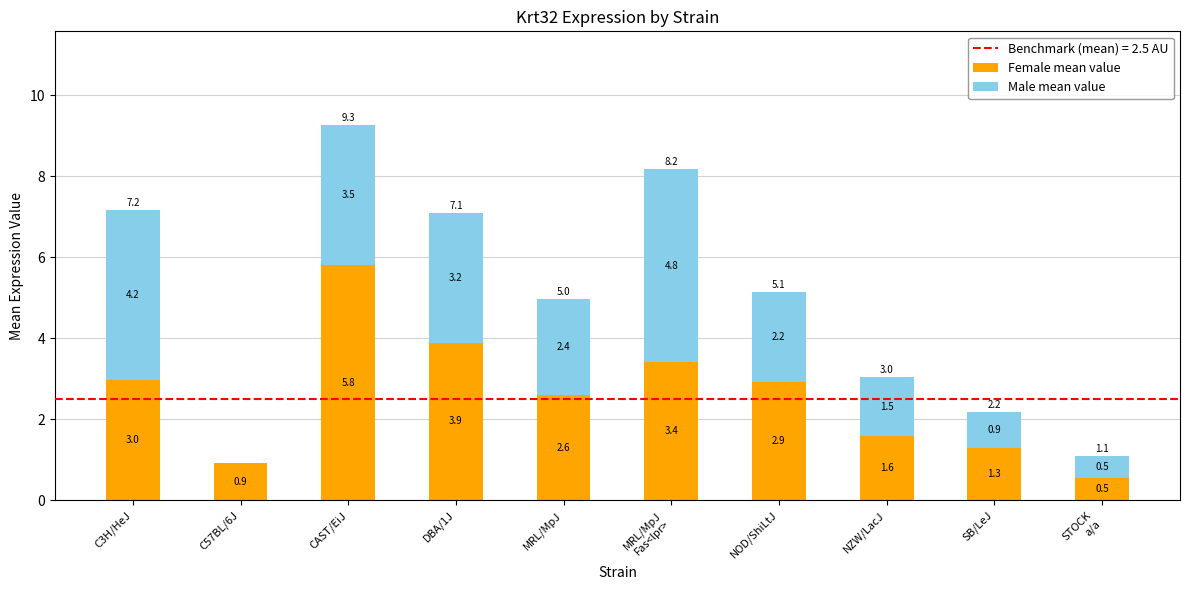

What is the total value across all series at SB/LeJ?

2.2